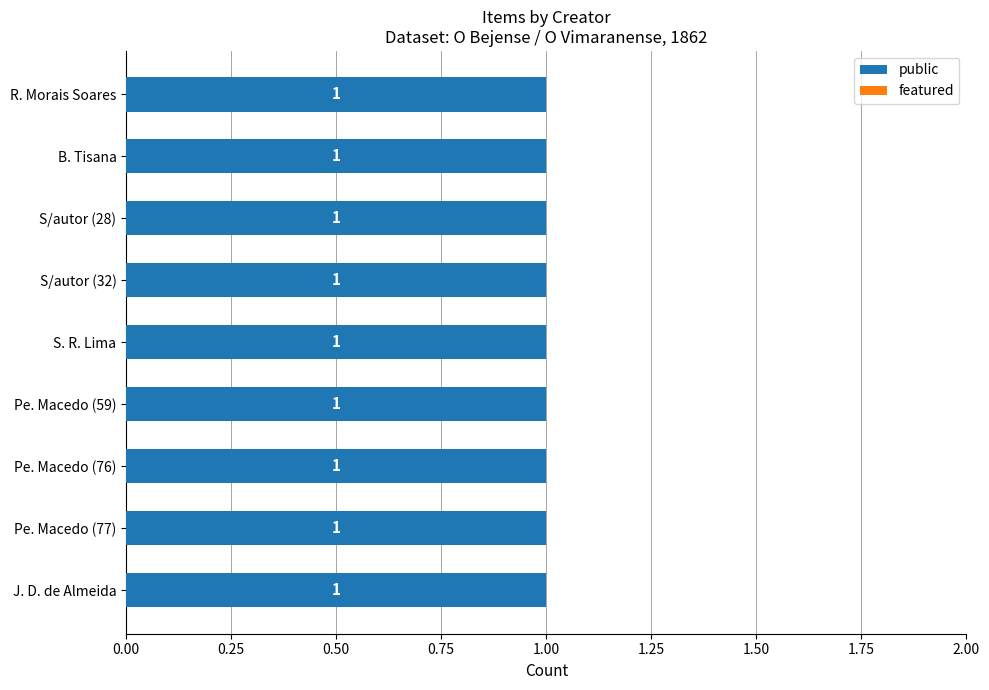

Is it true that featured equals 0 at Pe. Macedo (77)?

True